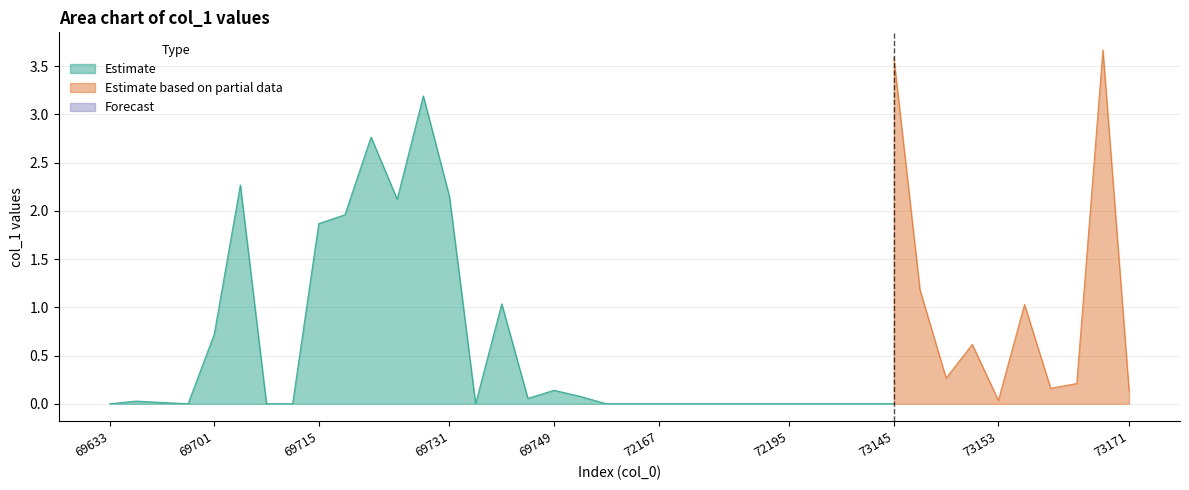

What is the value of the Estimate based on partial data point at the 34th from the left?

0.6